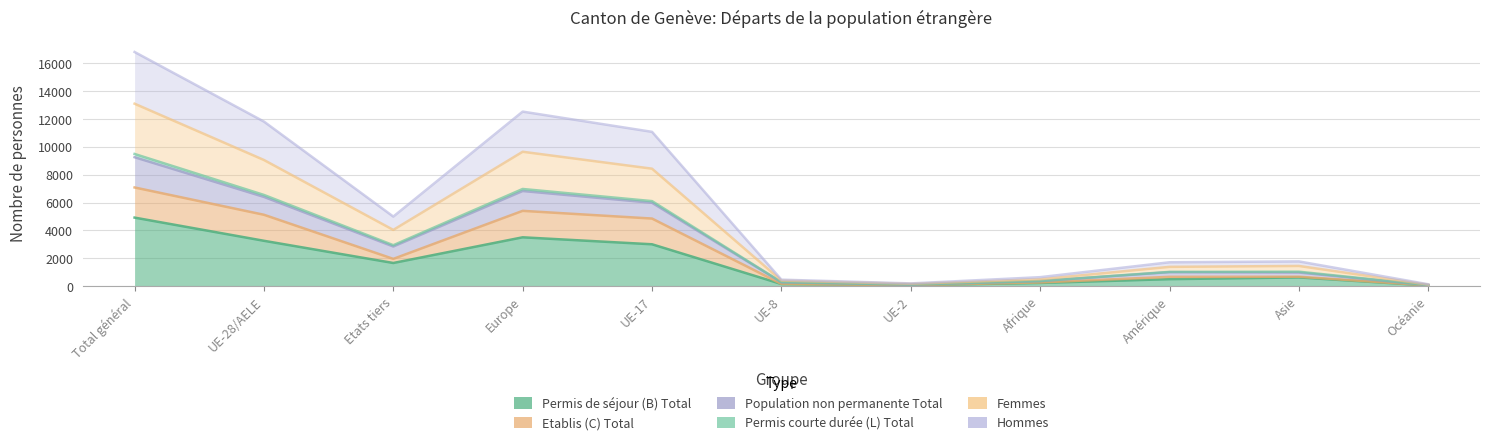

How many values in the Population non permanente Total series exceed 1040?

5